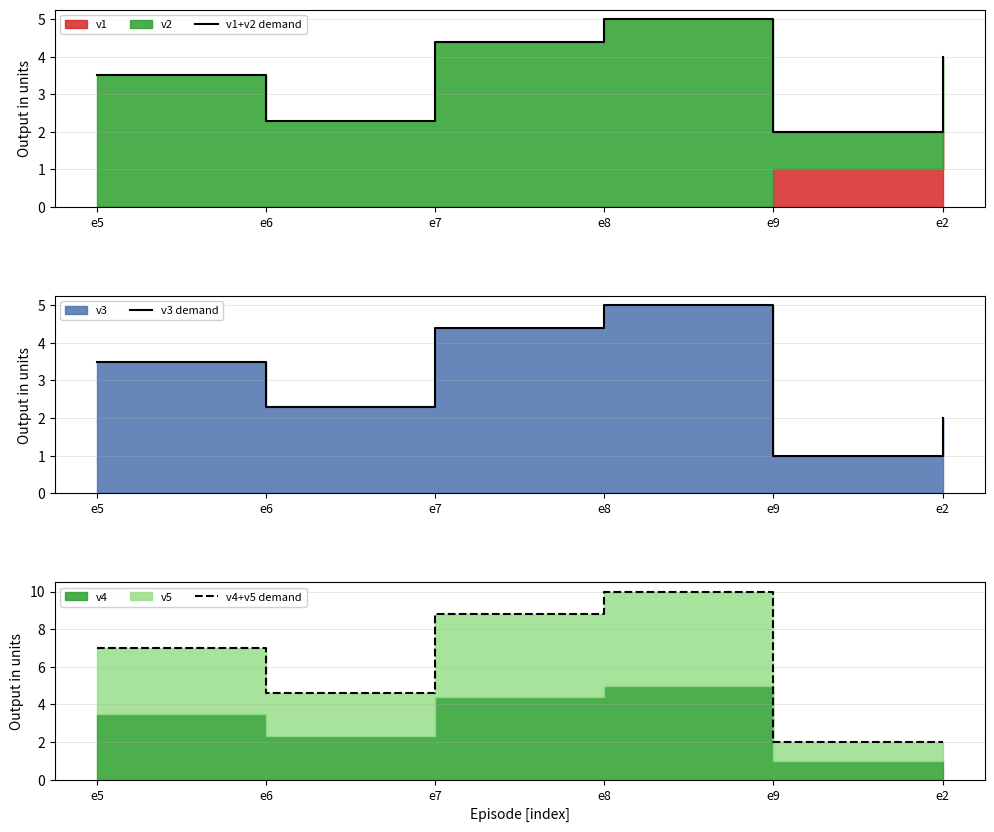

Count the v4+v5 demand values in the range 2 to 8.

4